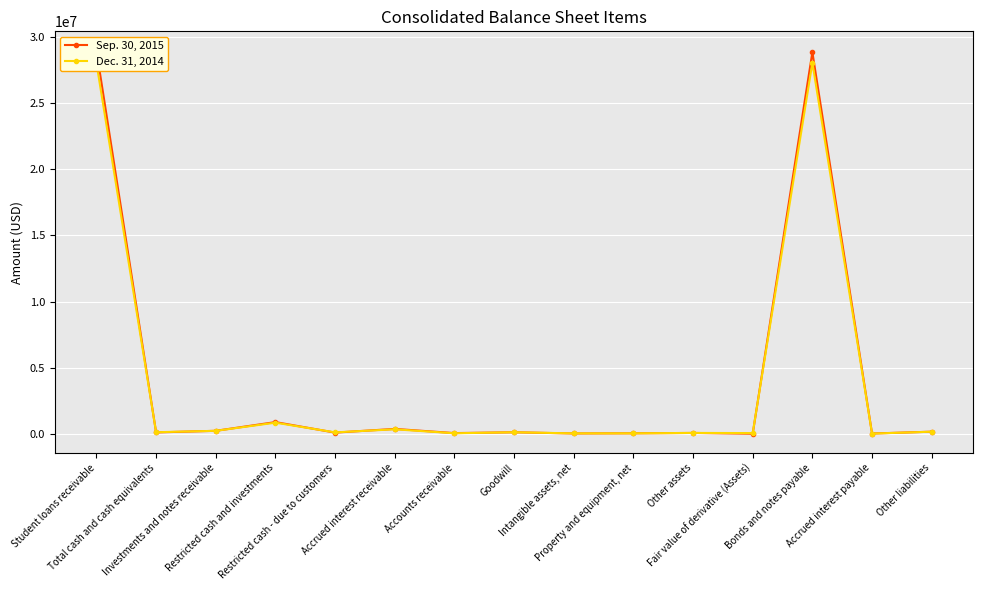

Rank the categories by Sep. 30, 2015 value from lowest to highest.

Fair value of derivative (Assets), Accrued interest payable, Intangible assets, net, Property and equipment, net, Accounts receivable, Other assets, Restricted cash - due to customers, Total cash and cash equivalents, Goodwill, Other liabilities, Investments and notes receivable, Accrued interest receivable, Restricted cash and investments, Bonds and notes payable, Student loans receivable